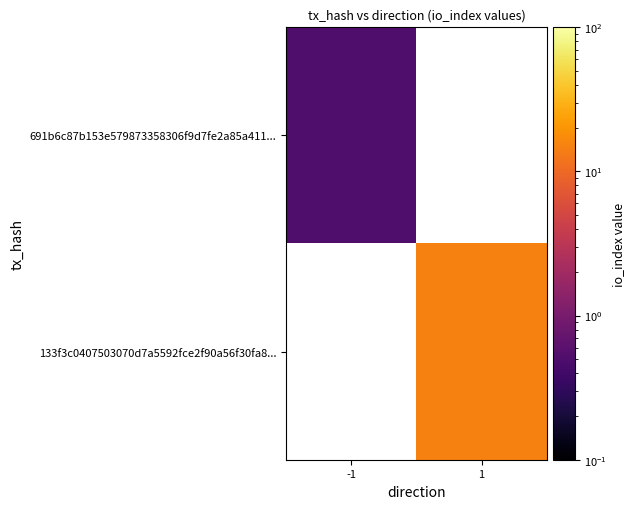

What is the lowest value of the 691b6c87b153e579873358306f9d7fe2a85a411... series?

0.5